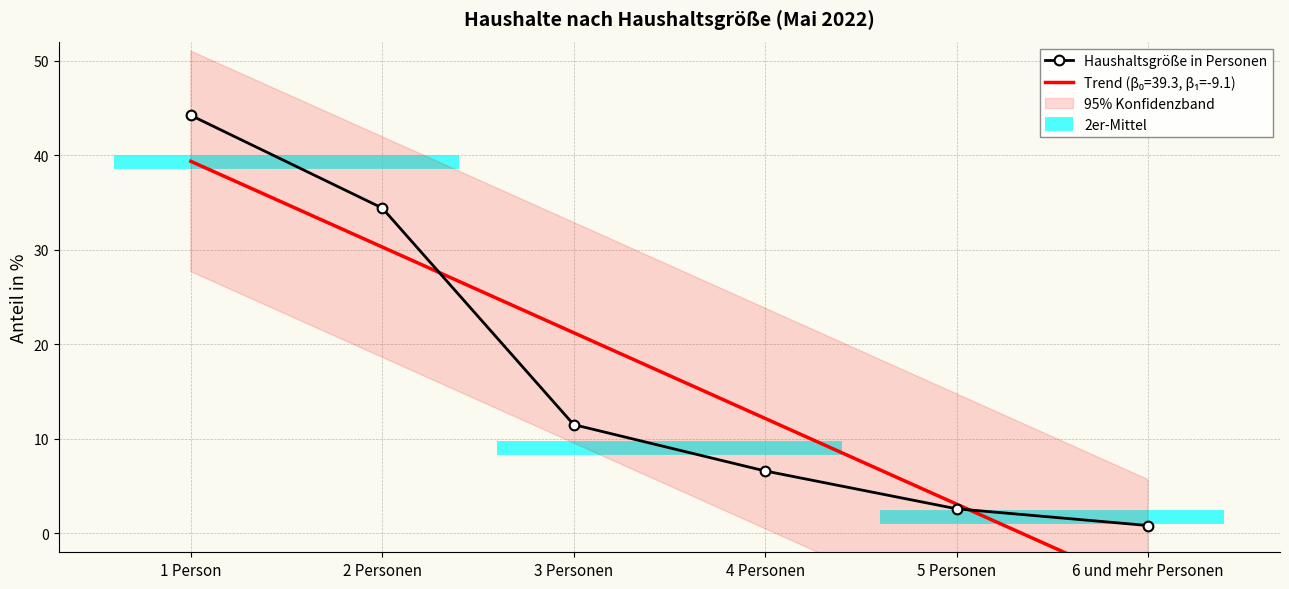

The chart shows a value of 0.8 at 6 und mehr Personen. True or false?

True